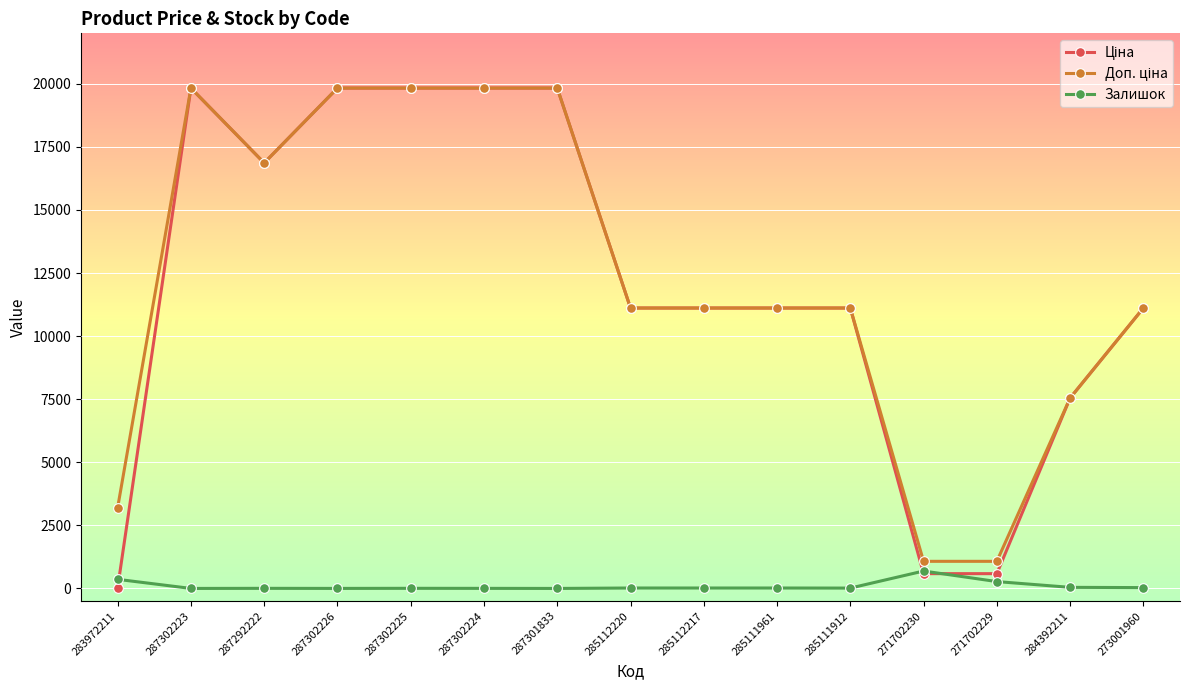

What is the total value across all series at 287301833?

39662.1